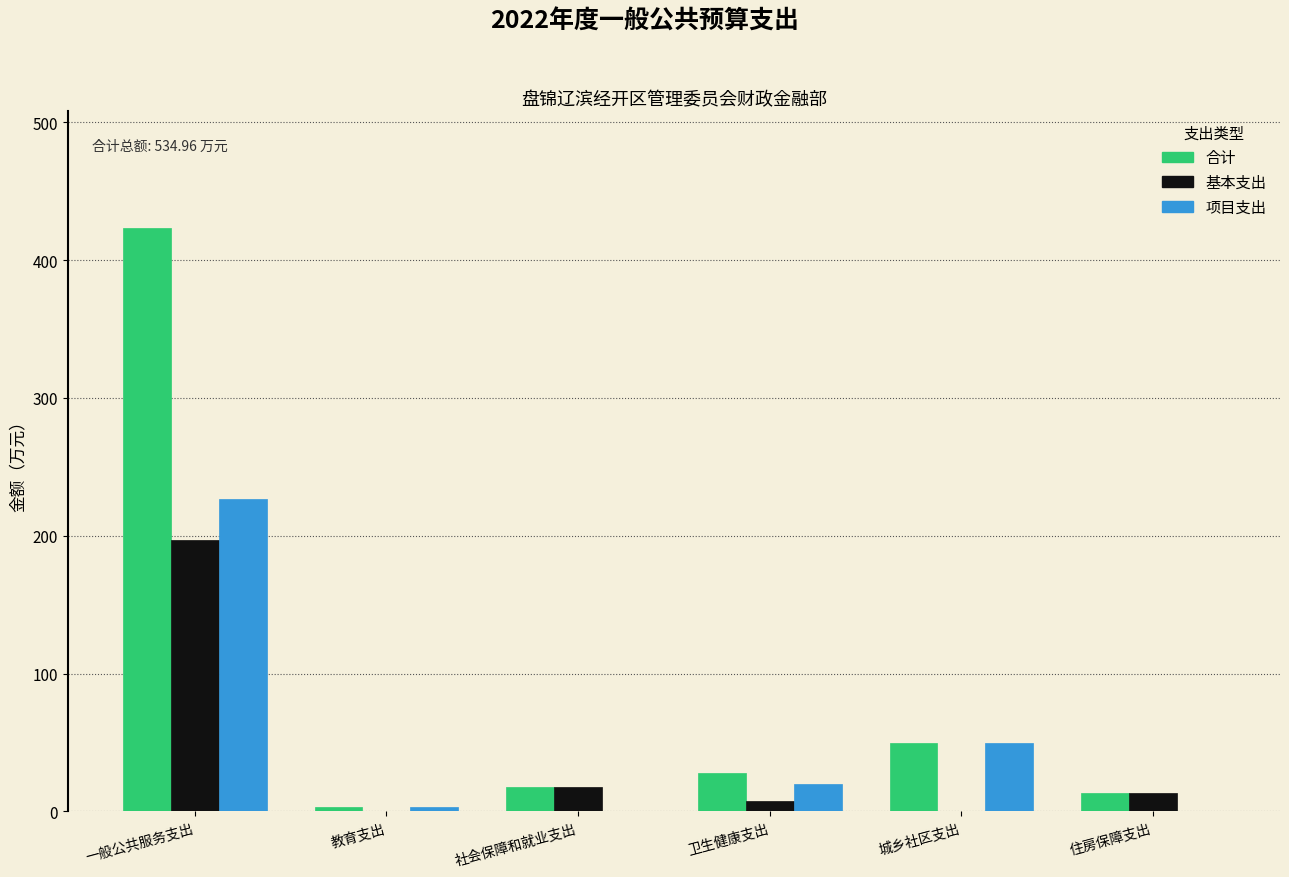

Reading left to right, transcribe all the data shown in this chart.

合计: 一般公共服务支出=423.4	教育支出=3.0	社会保障和就业支出=17.5	卫生健康支出=27.8	城乡社区支出=50.0	住房保障支出=13.3
基本支出: 一般公共服务支出=196.9	教育支出=0.0	社会保障和就业支出=17.5	卫生健康支出=7.8	城乡社区支出=0.0	住房保障支出=13.3
项目支出: 一般公共服务支出=226.5	教育支出=3.0	社会保障和就业支出=0.0	卫生健康支出=20.0	城乡社区支出=50.0	住房保障支出=0.0